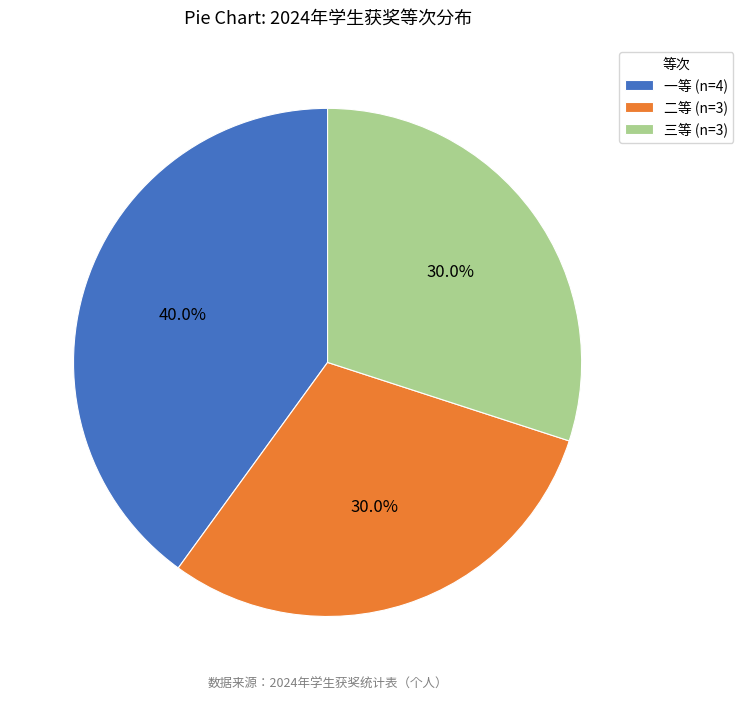

What percentage is the 二等 slice, to the nearest percent?

30%